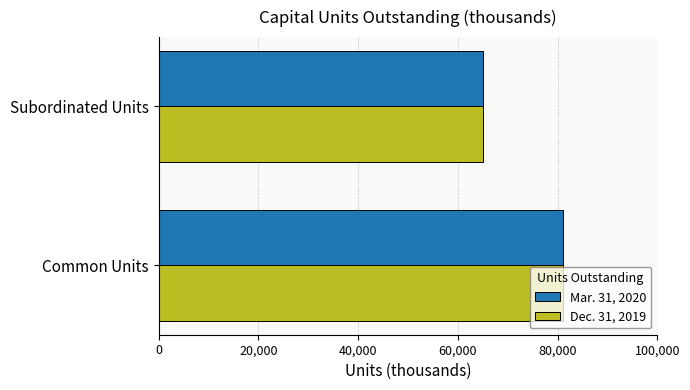

What is the sum of all Dec. 31, 2019 values?

145952